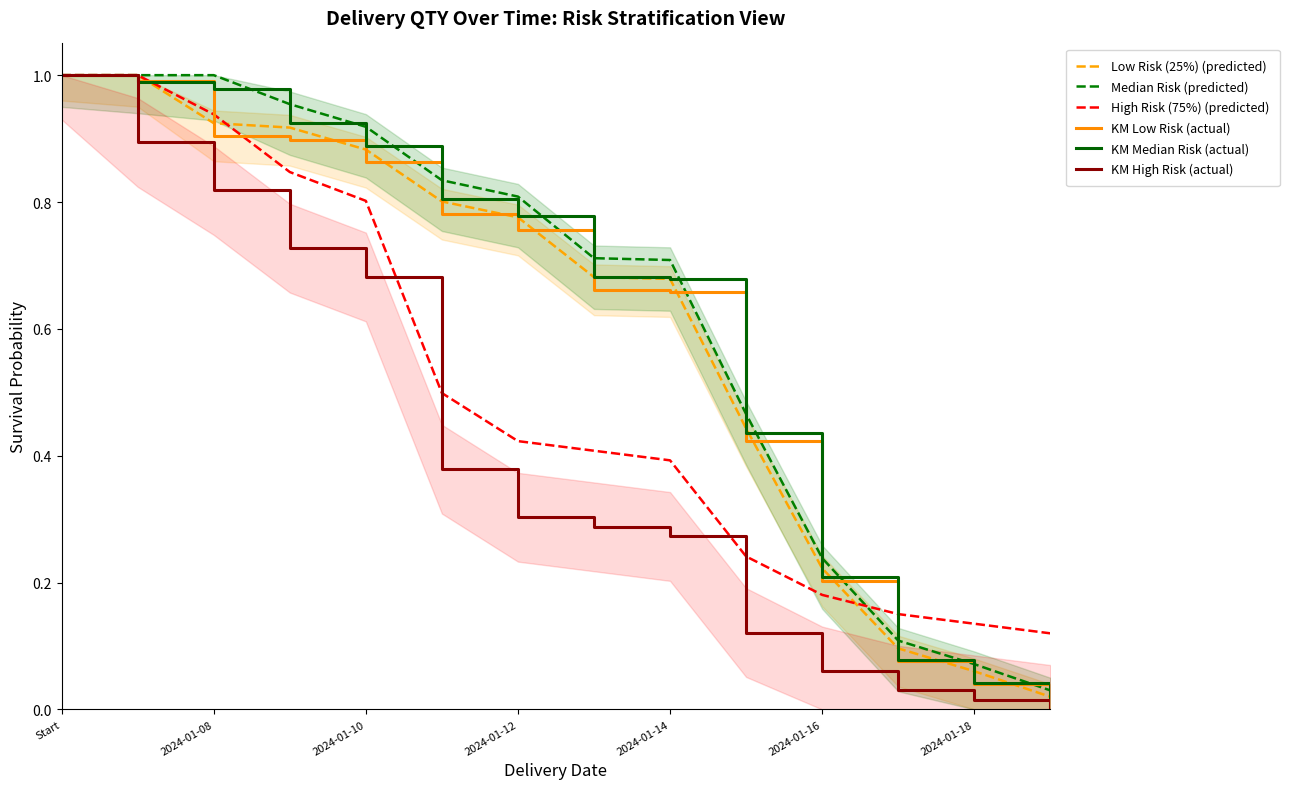

Is it true that KM Low Risk (actual) equals 1.4 at Start?

False